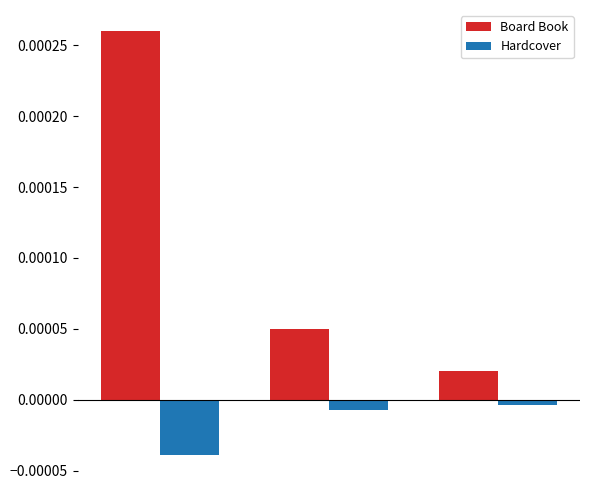

Count the number of categories in the chart.

3